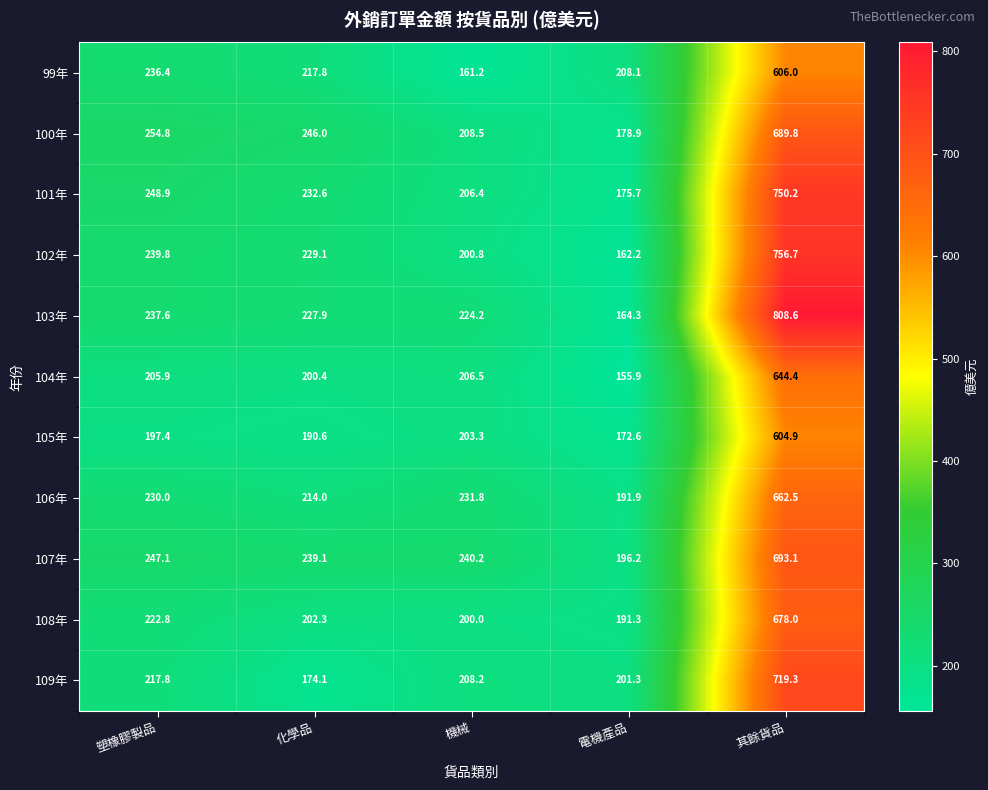

At which label does 101年 first exceed 232?

塑橡膠製品